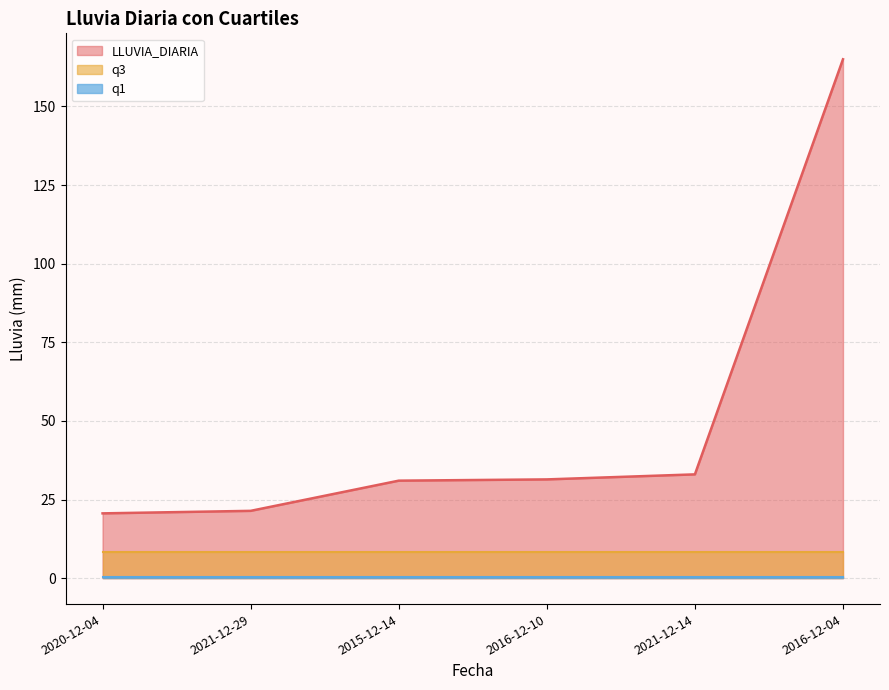

True or false: q3 has more than 2 points higher than both neighbors.

False